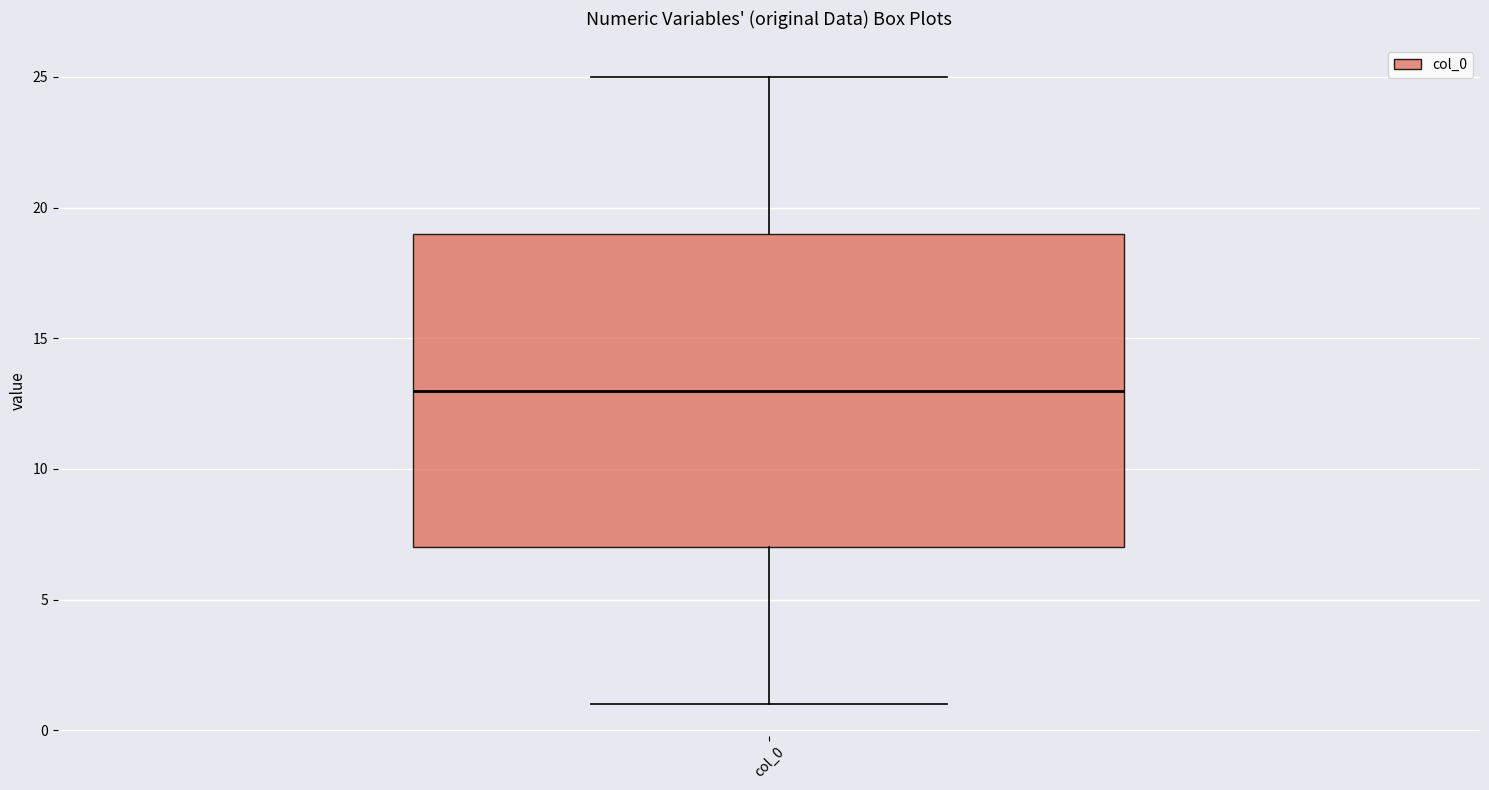

Transcribe this box plot: give where the median line is, the range the box spans, and where the two whiskers end, as read against the y-axis. The values are not printed on the chart, so give them approximately, as read against the axis.

median 13, box 7 to 19, whiskers 1 to 25